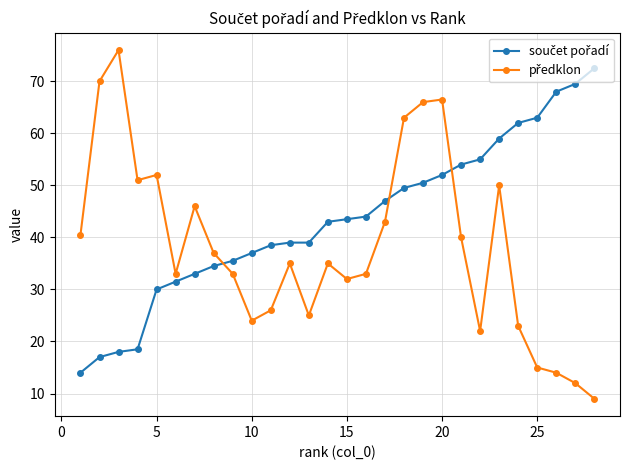

What is the maximum value shown in the chart?

76.0